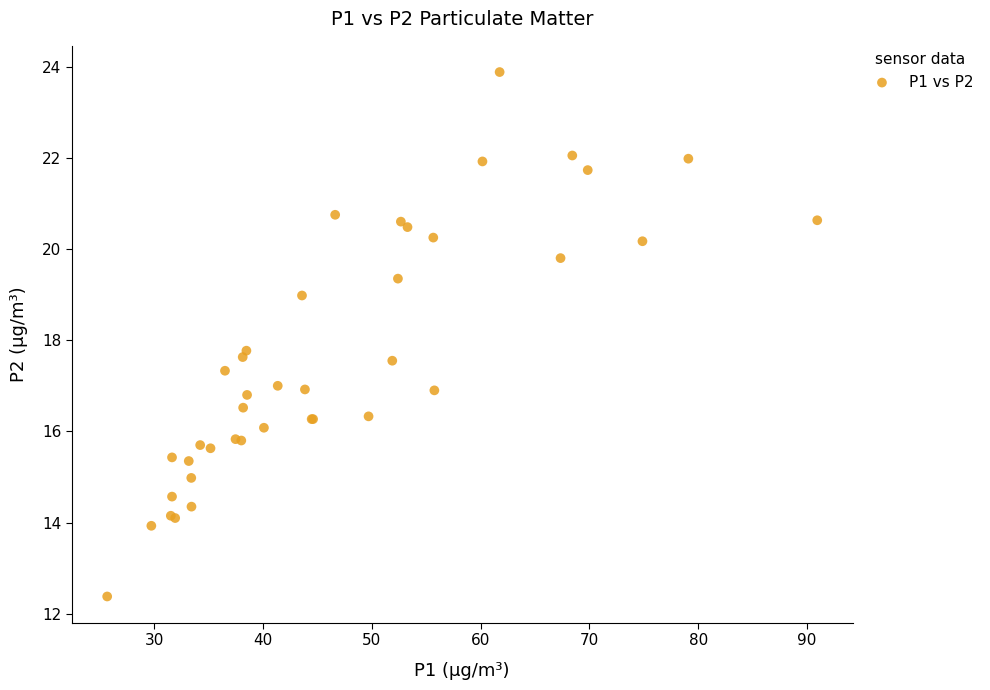

What Y value in the scatter plot is closest to 18?

17.8